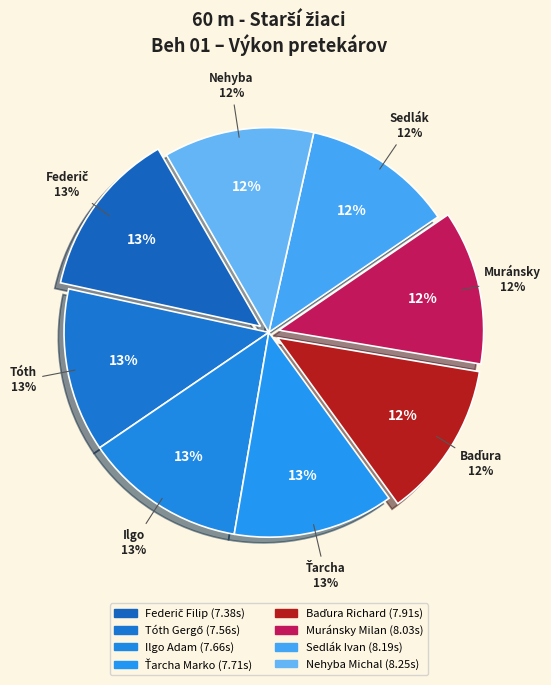

Combined, what portion of the pie is Ťarcha Marko and Tóth Gergő?

24.4%